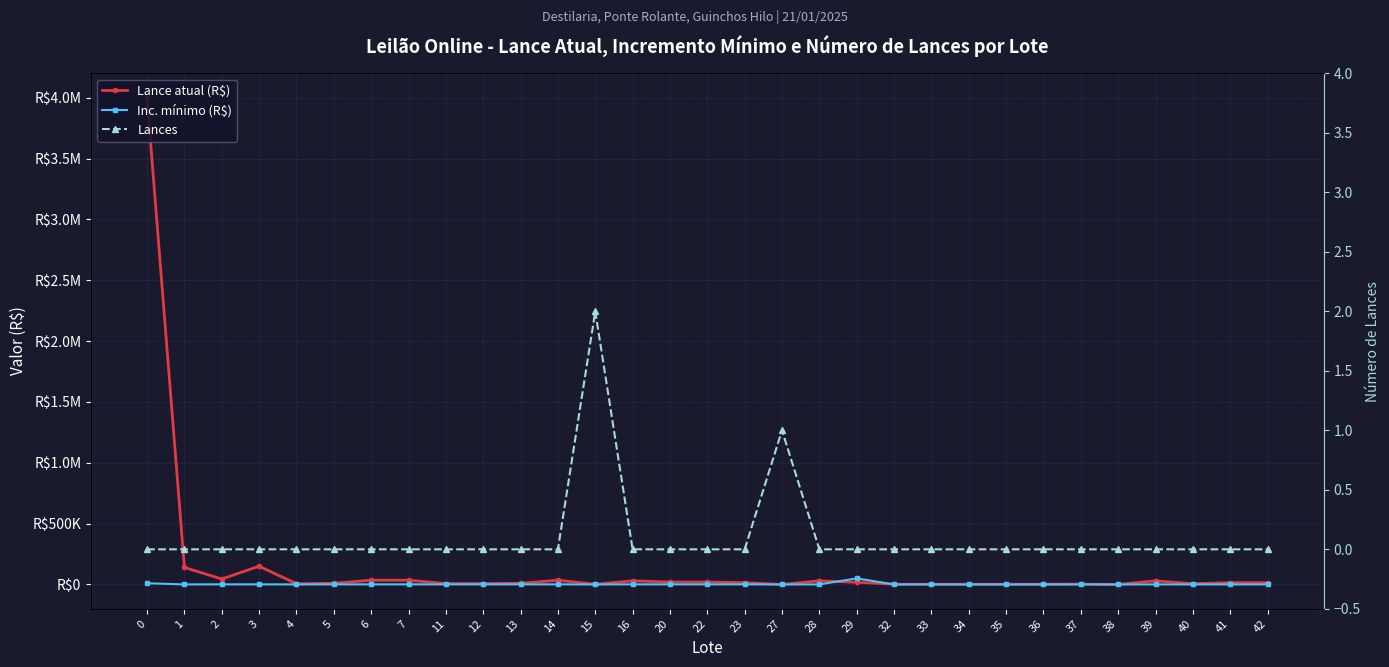

What is the average value of the Lances series?

0.1